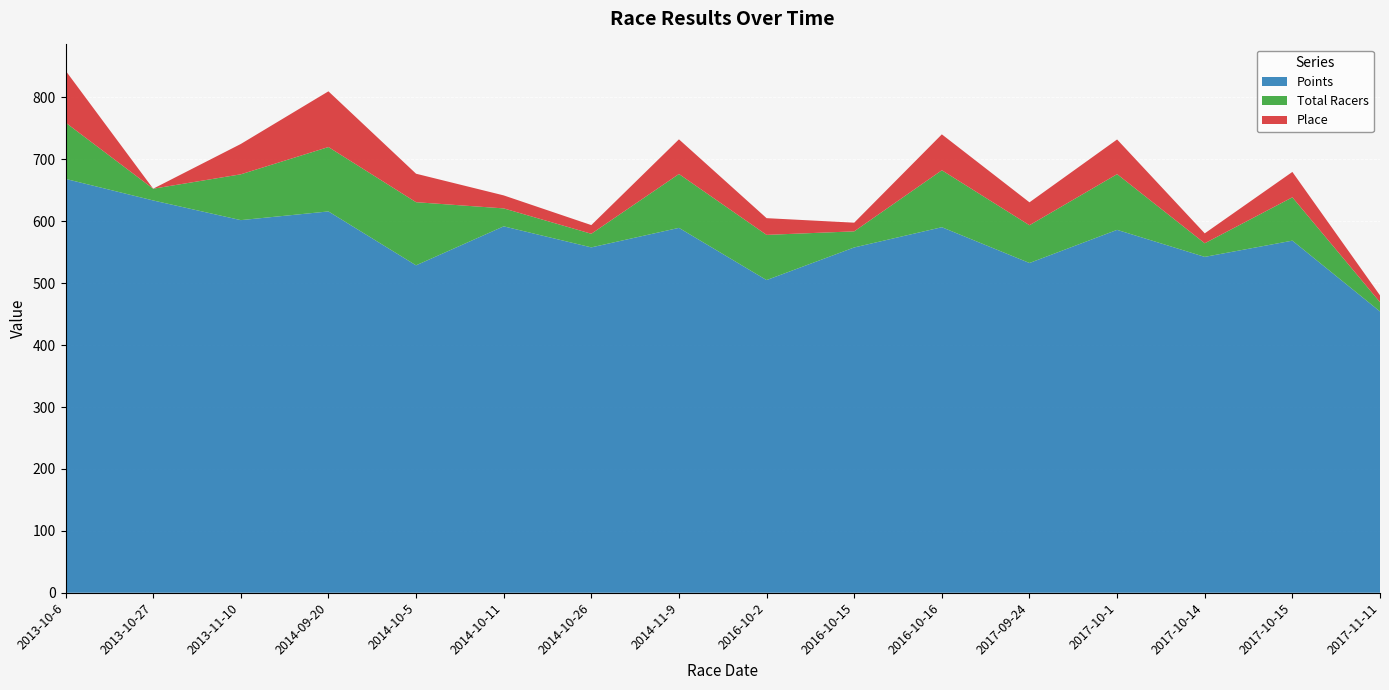

Reading left to right, transcribe all the data shown in this chart.

Points: 2013-10-6=668.5	2013-10-27=633.7	2013-11-10=601.9	2014-09-20=615.9	2014-10-5=528.9	2014-10-11=591.9	2014-10-26=557.9	2014-11-9=589.4	2016-10-2=505.1	2016-10-15=557.8	2016-10-16=590.5	2017-09-24=532.6	2017-10-1=586.2	2017-10-14=542.5	2017-10-15=568.8	2017-11-11=454.3
Total Racers: 2013-10-6=91.0	2013-10-27=19.0	2013-11-10=74.0	2014-09-20=104.0	2014-10-5=102.0	2014-10-11=29.0	2014-10-26=22.0	2014-11-9=87.0	2016-10-2=73.0	2016-10-15=26.0	2016-10-16=92.0	2017-09-24=61.0	2017-10-1=90.0	2017-10-14=22.0	2017-10-15=70.0	2017-11-11=15.0
Place: 2013-10-6=84.0	2013-10-27=0.0	2013-11-10=49.0	2014-09-20=90.0	2014-10-5=46.0	2014-10-11=21.0	2014-10-26=14.0	2014-11-9=56.0	2016-10-2=27.0	2016-10-15=14.0	2016-10-16=58.0	2017-09-24=37.0	2017-10-1=56.0	2017-10-14=16.0	2017-10-15=41.0	2017-11-11=11.0